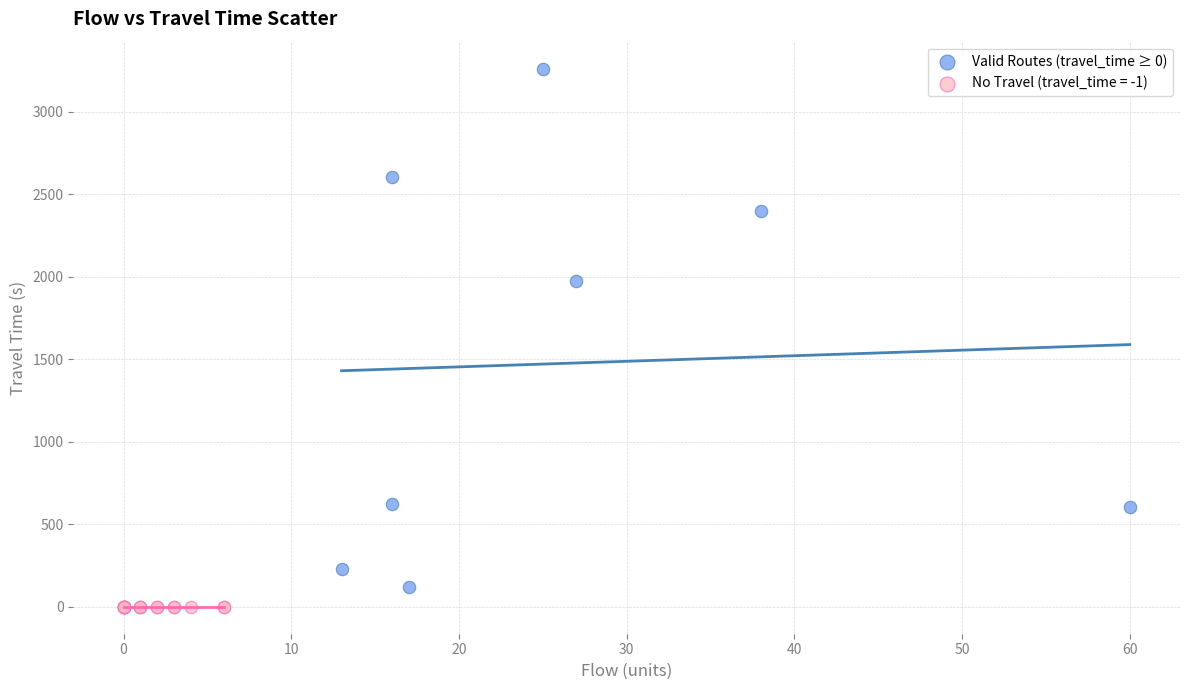

Which series contains the highest Y value?

Valid Routes (travel_time ≥ 0)